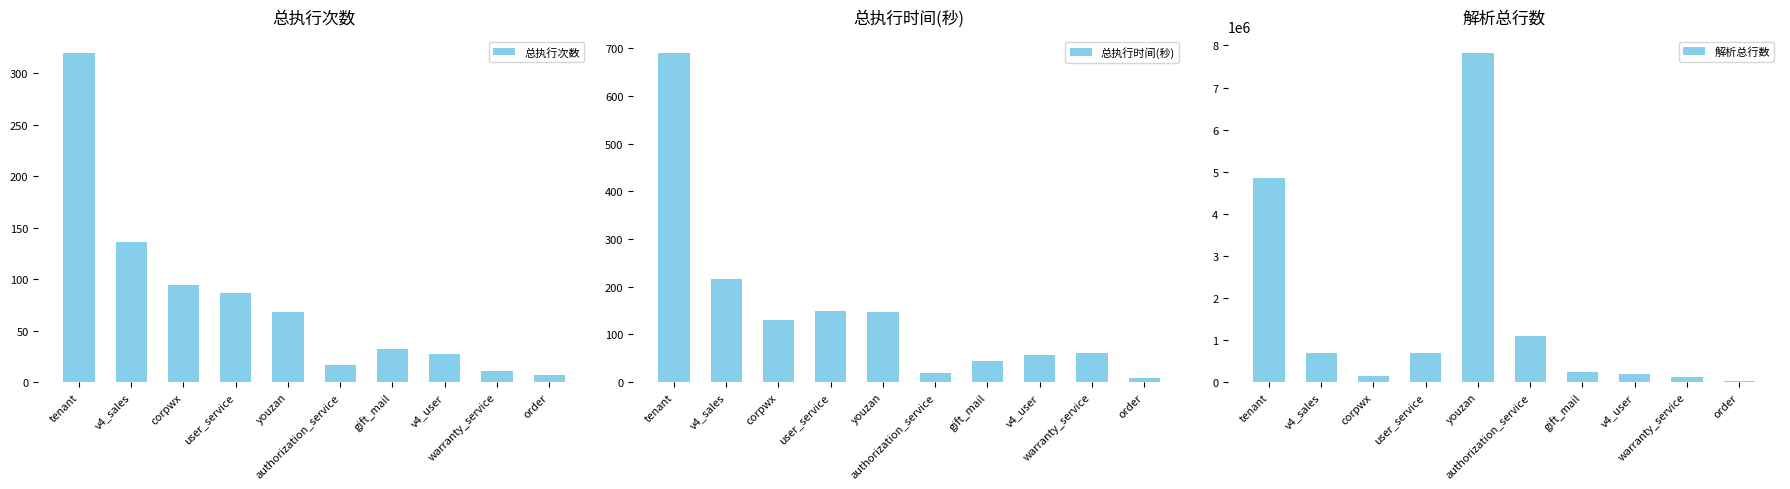

At which category is the sum across all series the highest?

youzan